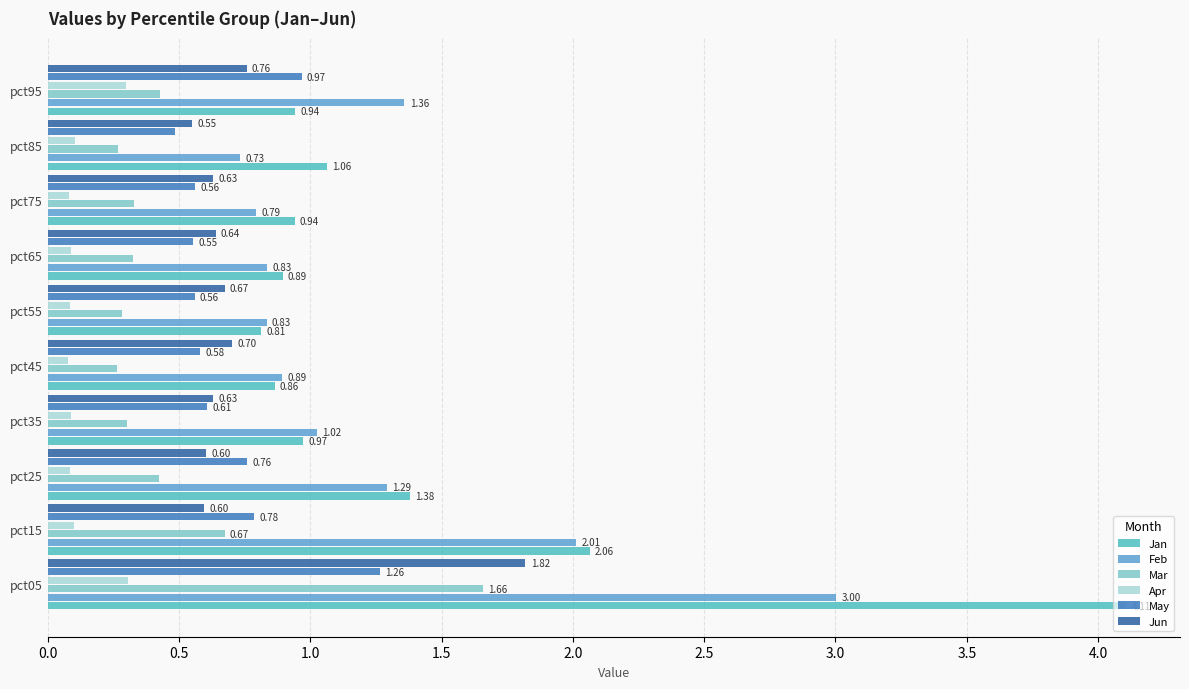

What is the total value across all series at pct25?

4.5